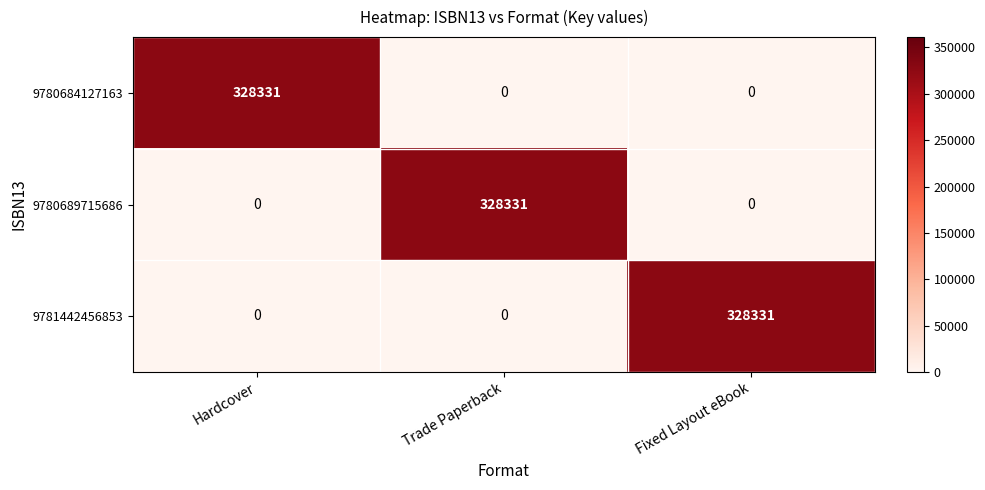

Is the value of 9780689715686 at Trade Paperback greater than the value of 9781442456853 at Hardcover?

Yes